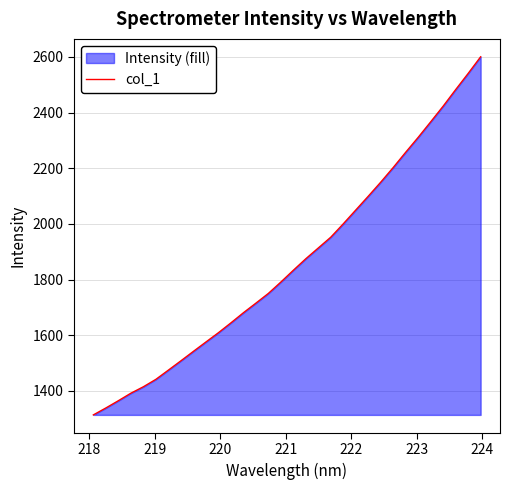

What is the smallest value displayed?

1313.7